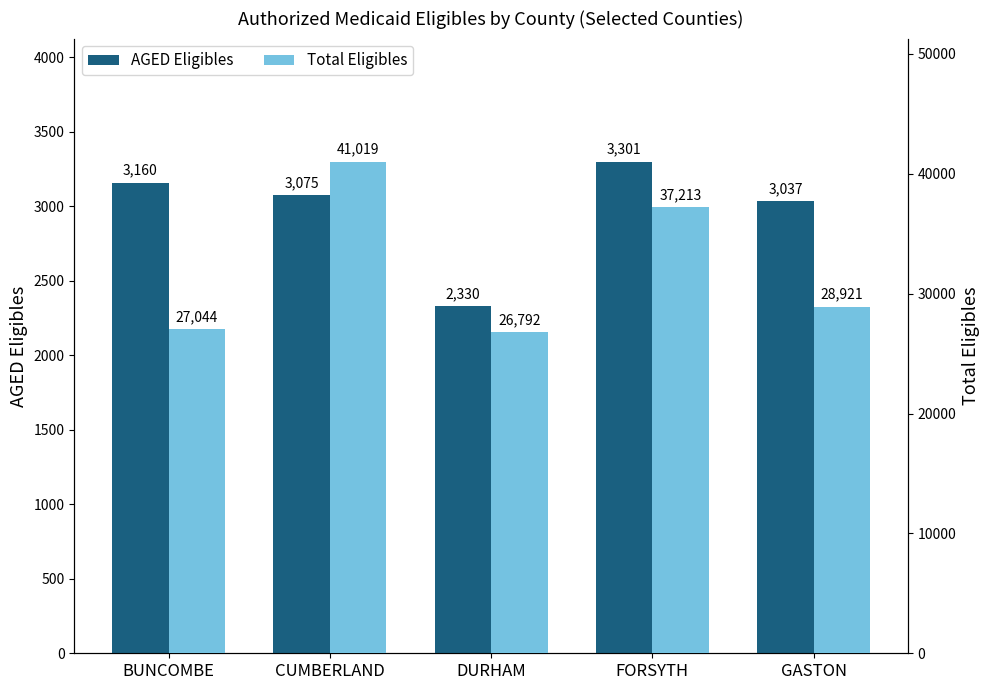

What are all the series names shown in the legend?

AGED Eligibles, Total Eligibles